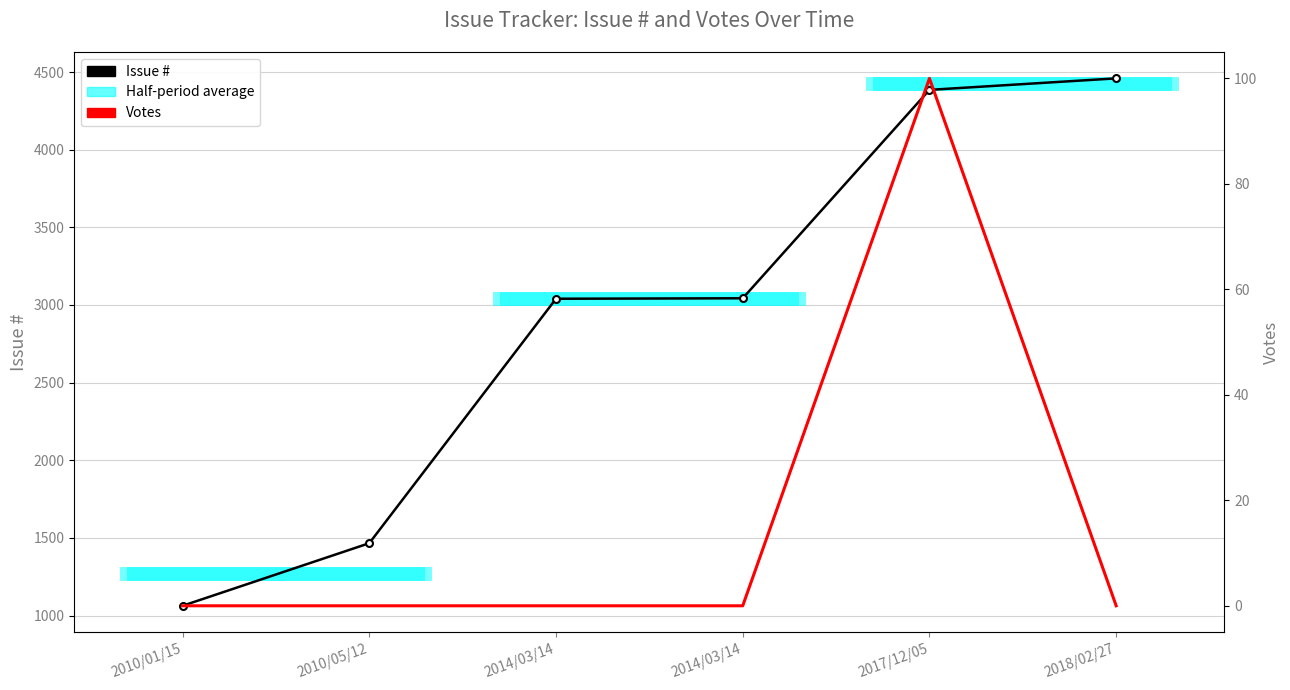

Read the Issue # value at 2010/01/15.

1063